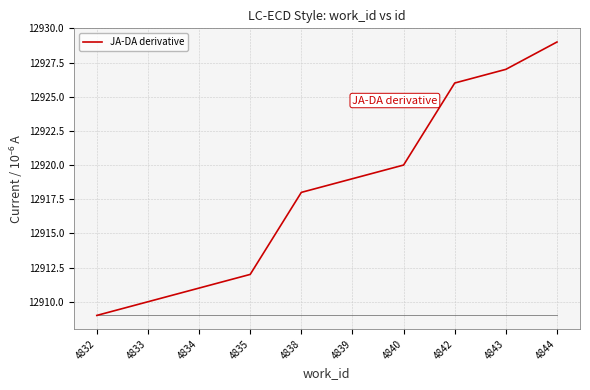

What is the change in value from 4835 to 4843?

+15